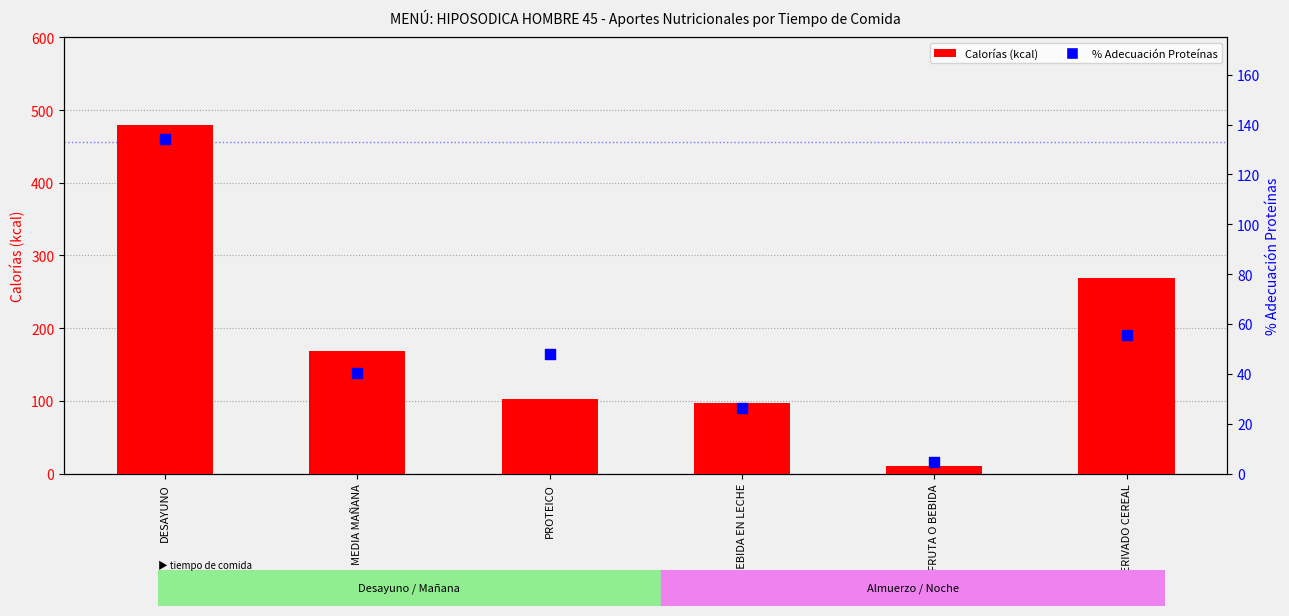

At which category is the sum across all series the highest?

DESAYUNO